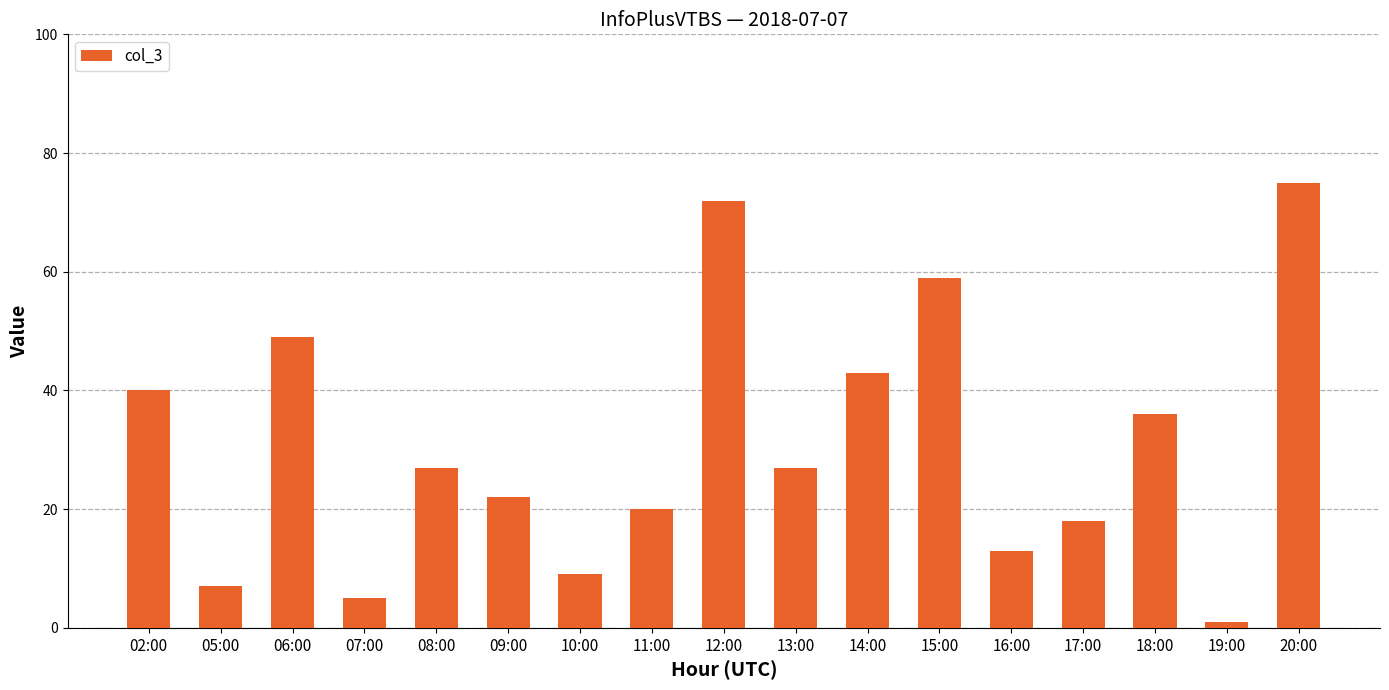

What is the average value?

31